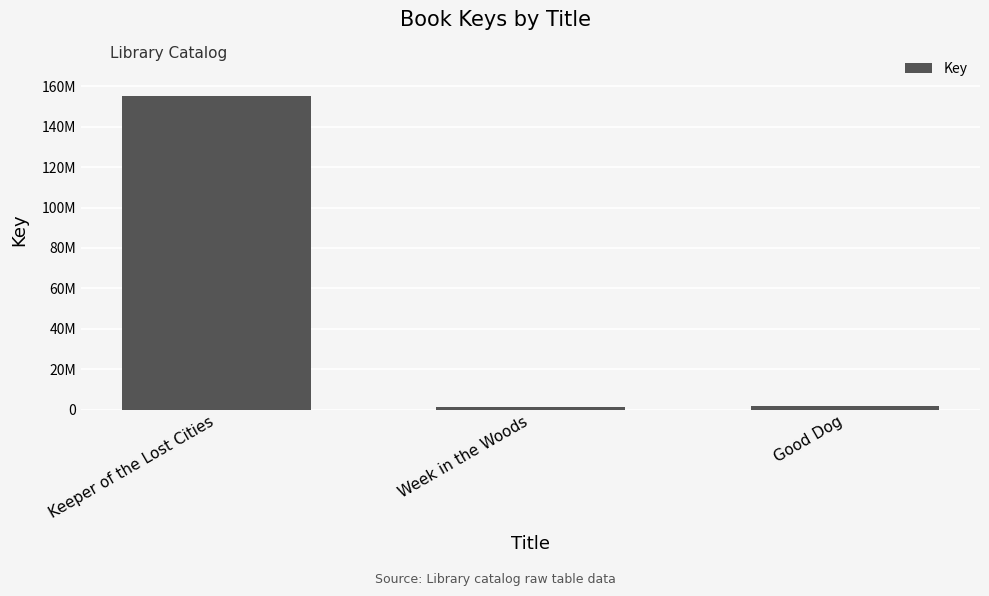

At which category does the chart reach its peak across all series?

Keeper of the Lost Cities